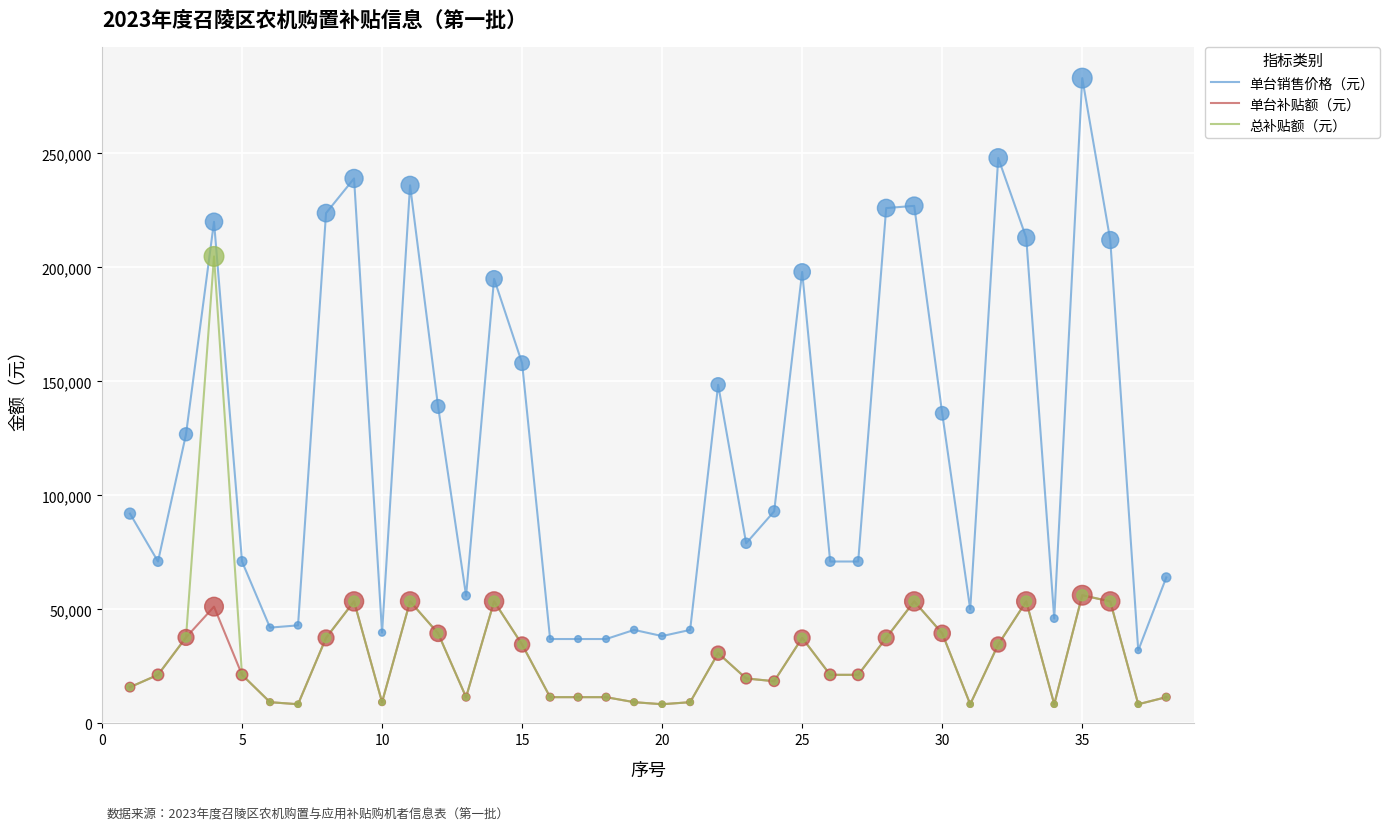

Which series has the widest spread of values?

单台销售价格（元）